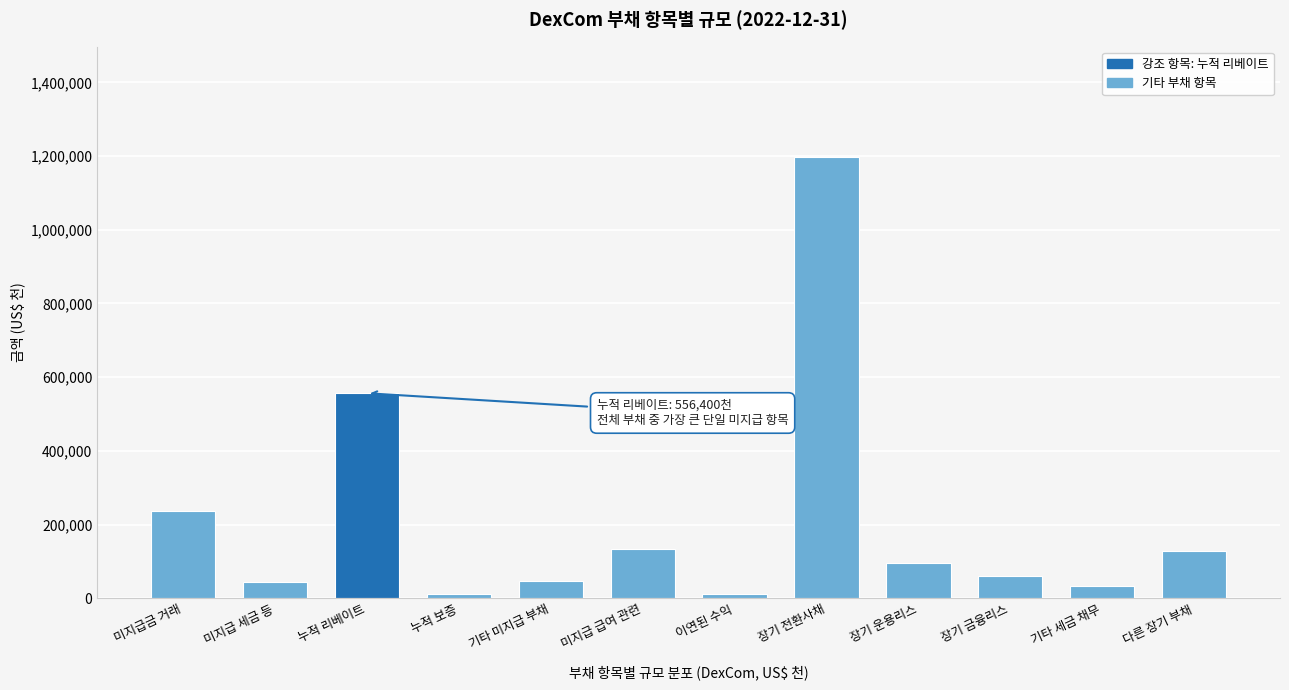

What is the change in value from 미지급 급여 관련 to 장기 금융리스?

-74700